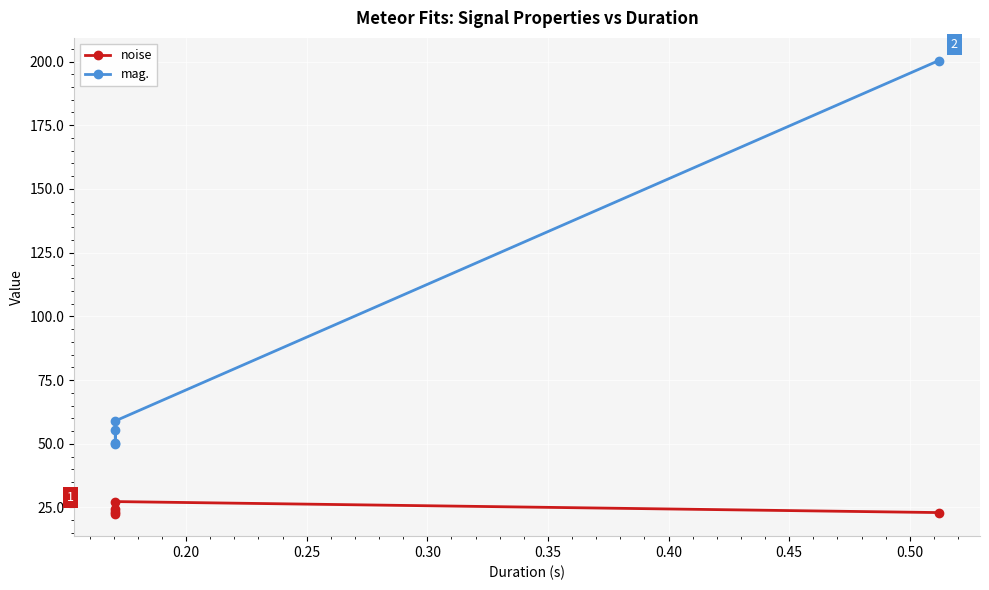

What are all the series names shown in the legend?

noise, mag.